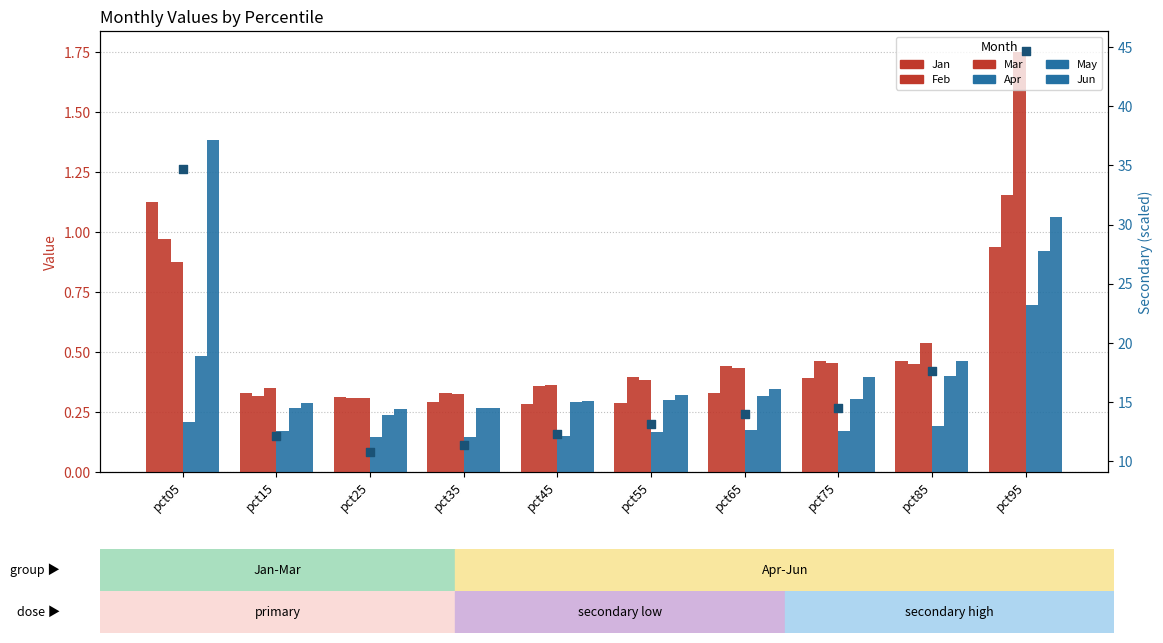

Which series reaches the maximum Y coordinate?

Mar